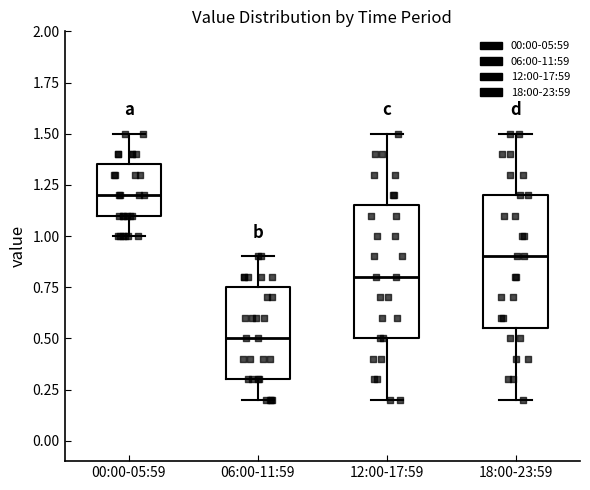

Reading left to right, transcribe this box plot: for each box, give where its median line is, the range the box spans, and where its two whiskers end, as read against the y-axis. The values are not printed on the chart, so give them approximately, as read against the axis.

00:00-05:59: median 1.20, box 1.10 to 1.35, whiskers 1.00 to 1.50
06:00-11:59: median 0.50, box 0.30 to 0.75, whiskers 0.20 to 0.90
12:00-17:59: median 0.80, box 0.50 to 1.15, whiskers 0.20 to 1.50
18:00-23:59: median 0.90, box 0.55 to 1.20, whiskers 0.20 to 1.50